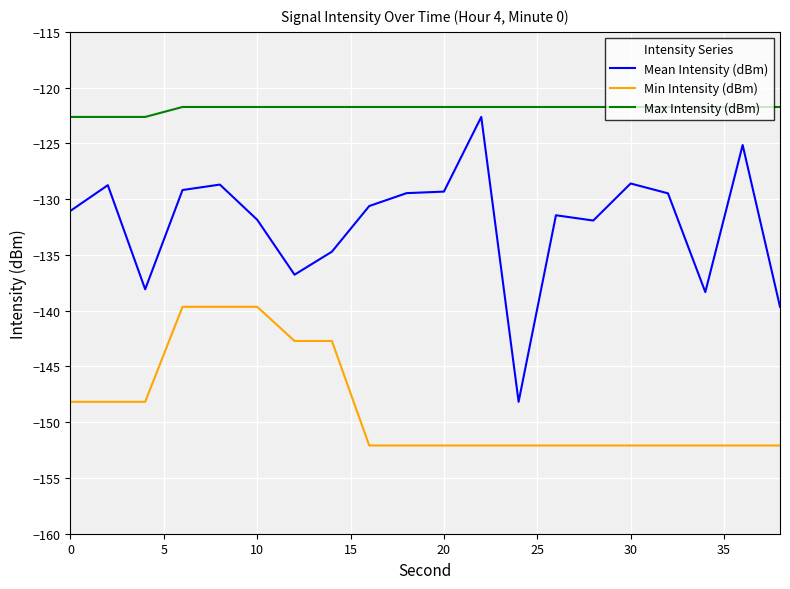

True or false: Min Intensity (dBm) and Mean Intensity (dBm) cross at least once.

False